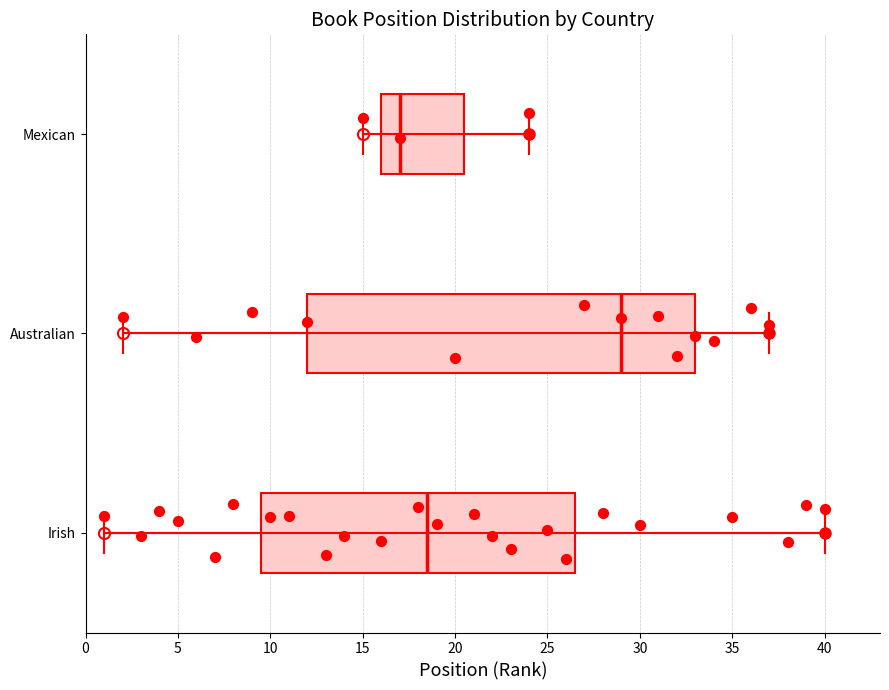

Which box has the furthest to the left median line?

Mexican